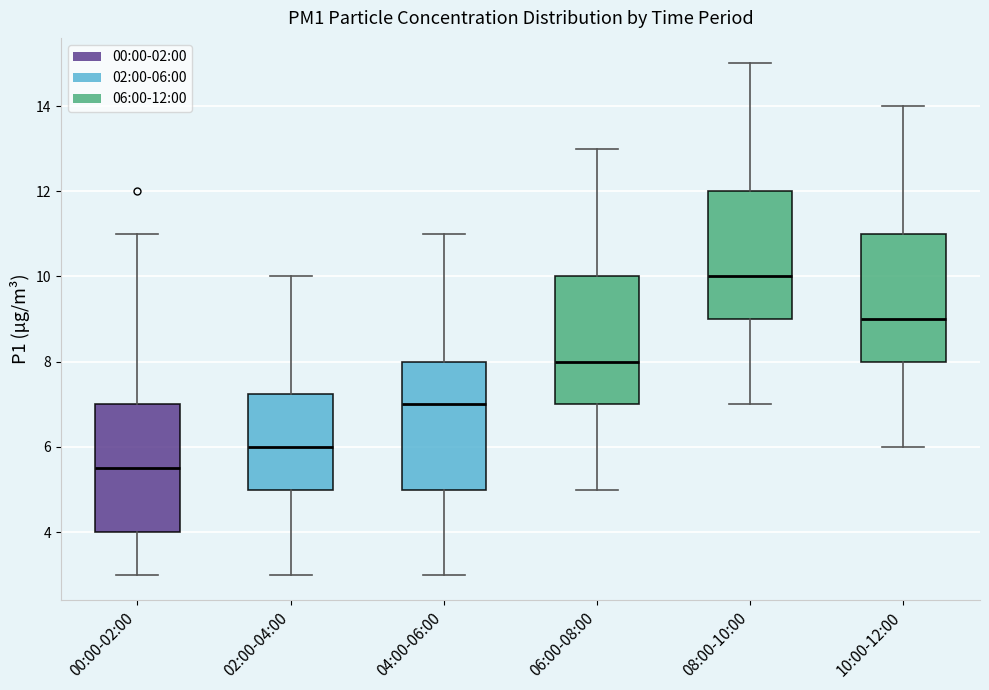

Which box's median line is the lowest?

00:00-02:00